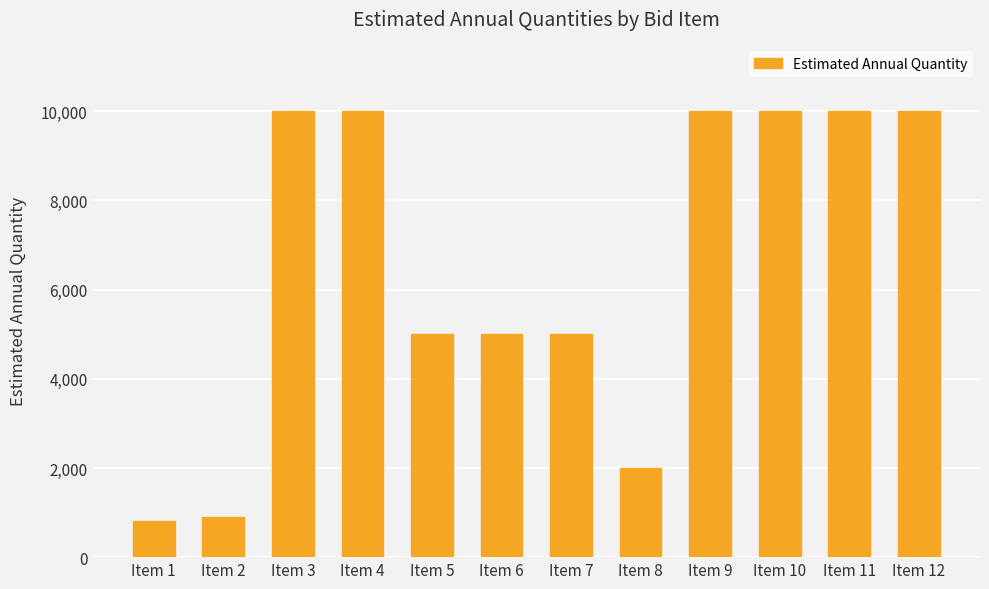

How many bars are there in total?

12